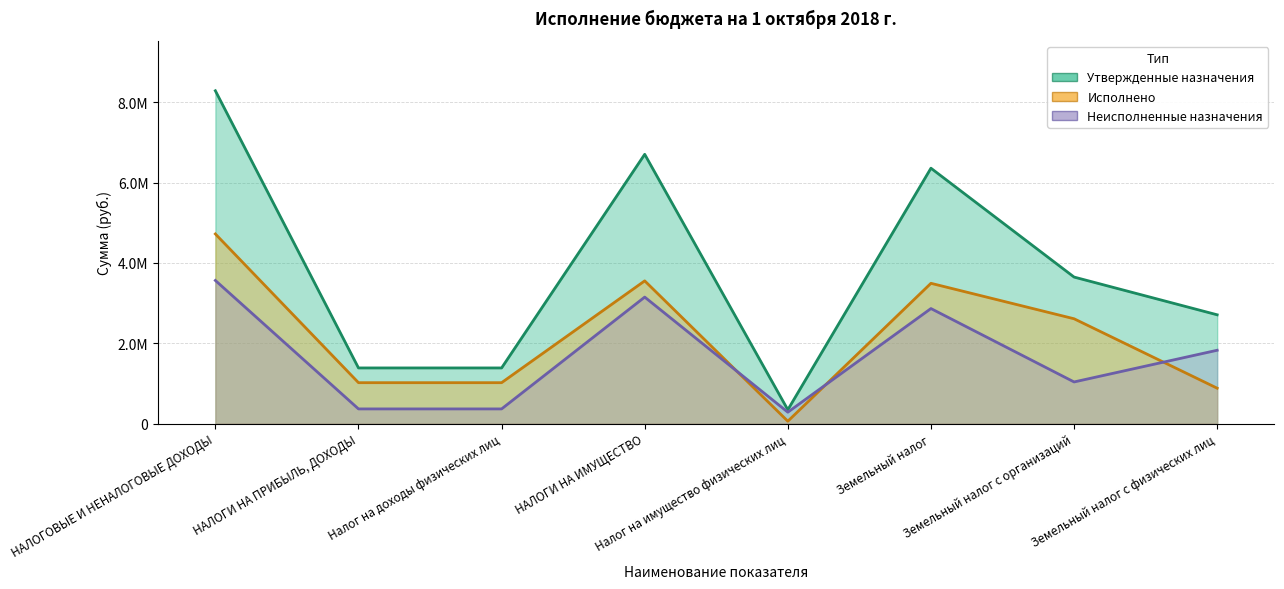

Read the Утвержденные назначения value at НАЛОГИ НА ИМУЩЕСТВО.

6705200.0